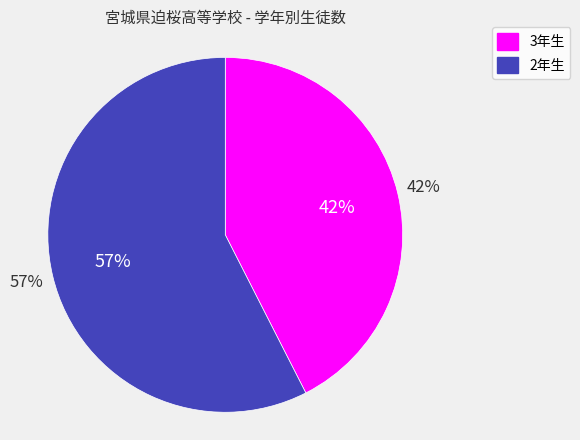

What portion of the pie excludes 3年生?

57.5%